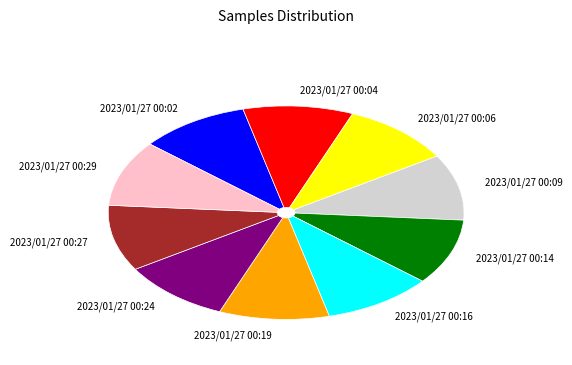

Does 2023/01/27 00:09 account for over 50% of the chart?

No